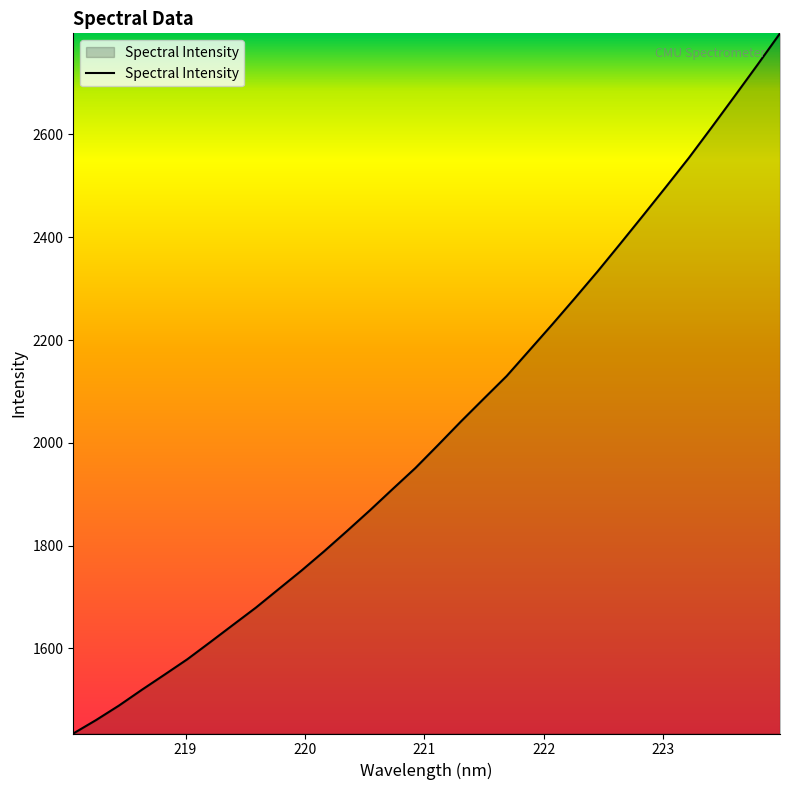

What is the smallest value displayed?

1434.4